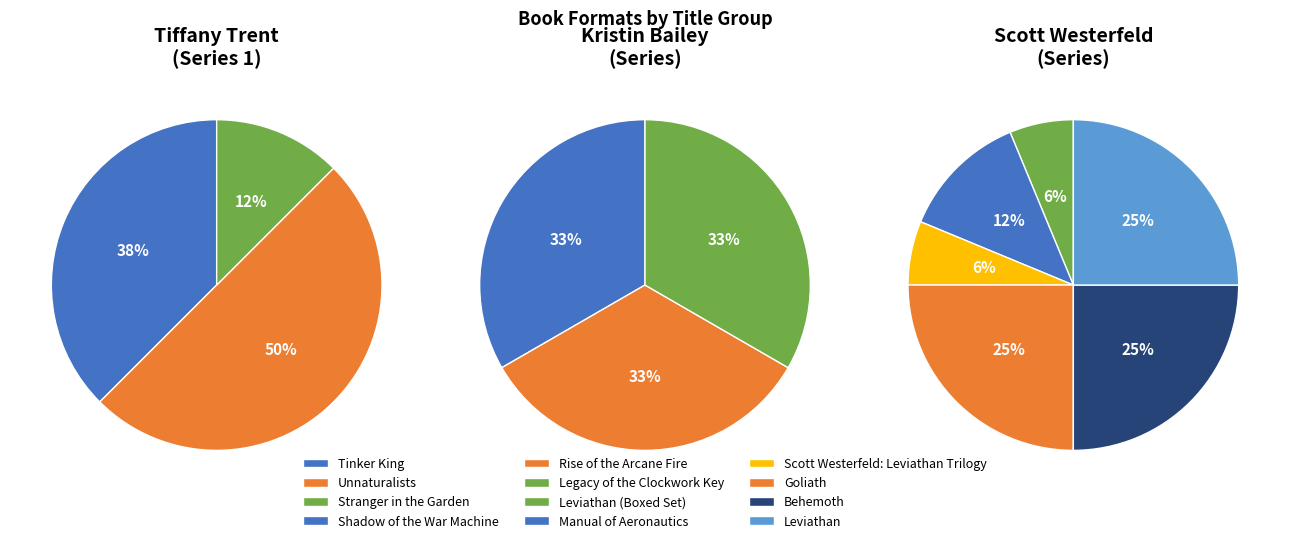

Count the number of slices in the pie.

12